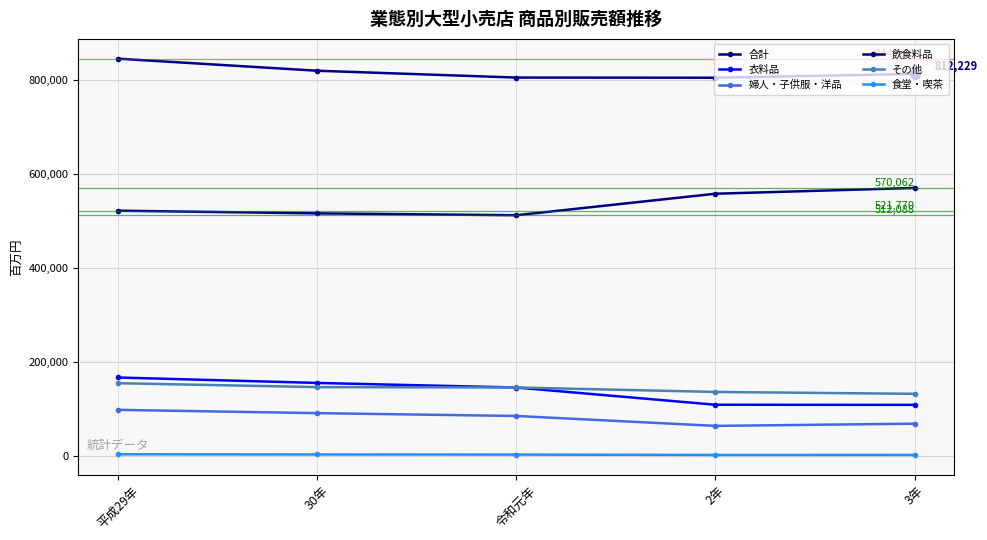

True or false: 食堂・喫茶 and 衣料品 cross at least once.

False